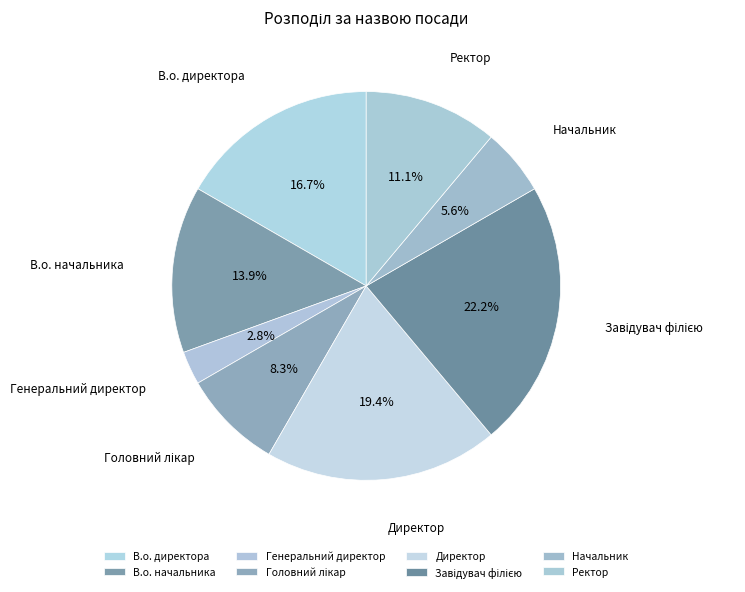

What is the smallest slice in the pie chart?

Генеральний директор